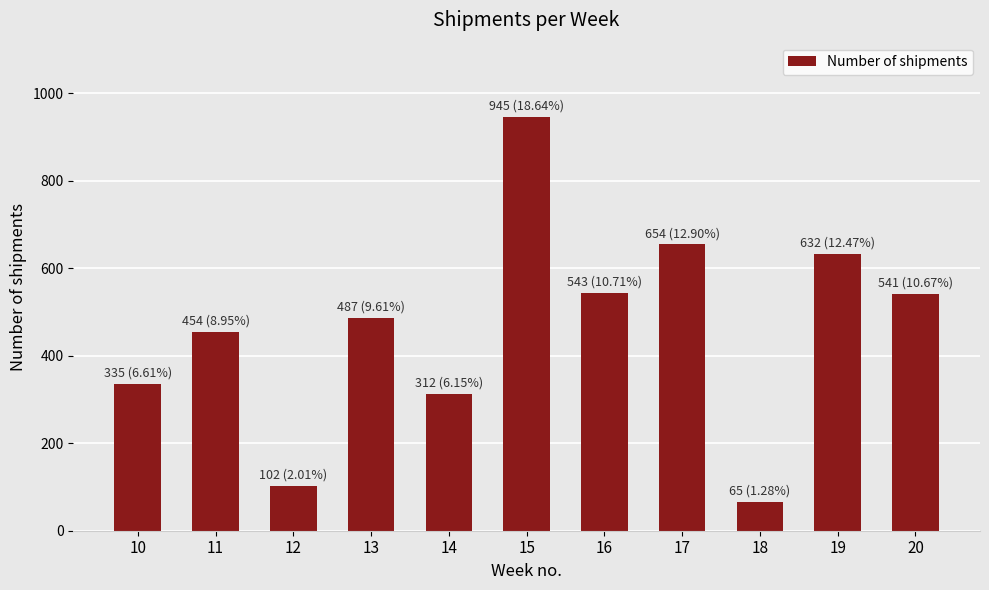

What is the value of the 3rd bar from the left?

102